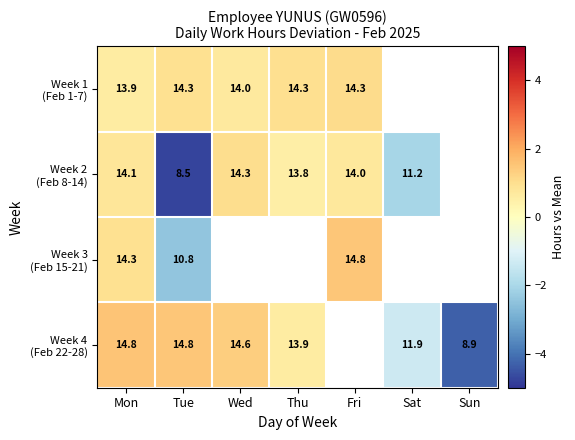

Between Thu and Wed, which is larger?

Thu